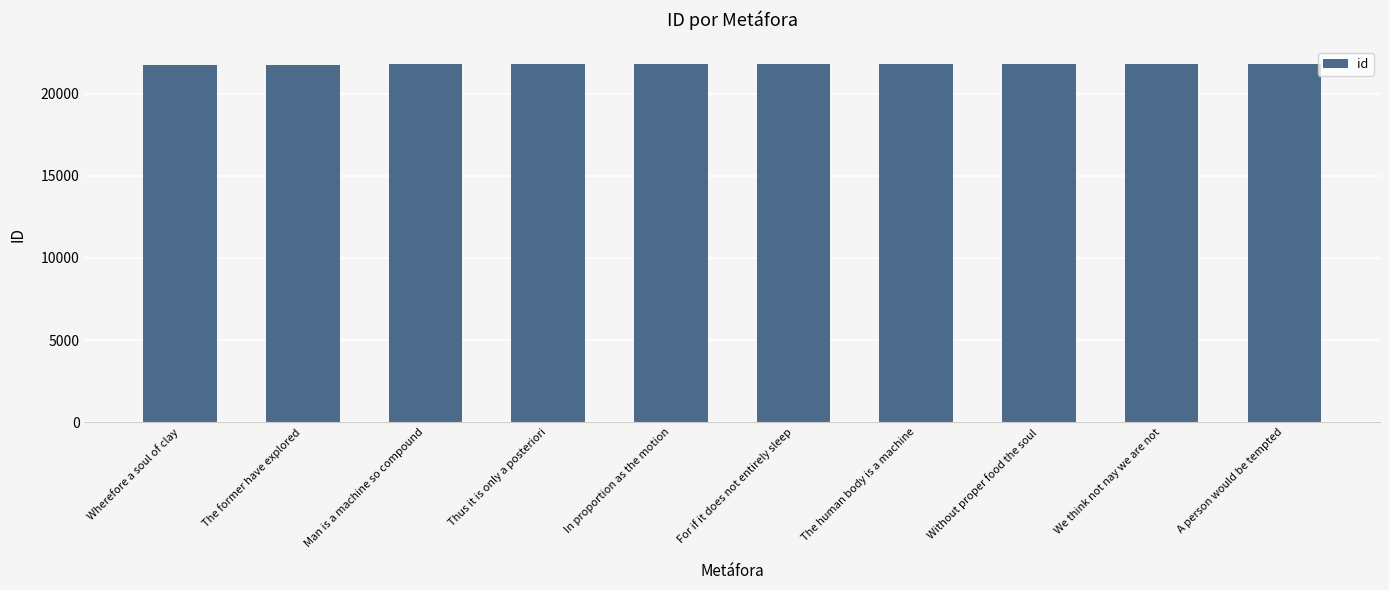

What is the ratio of the value at Without proper food the soul to the value at In proportion as the motion?

1.0